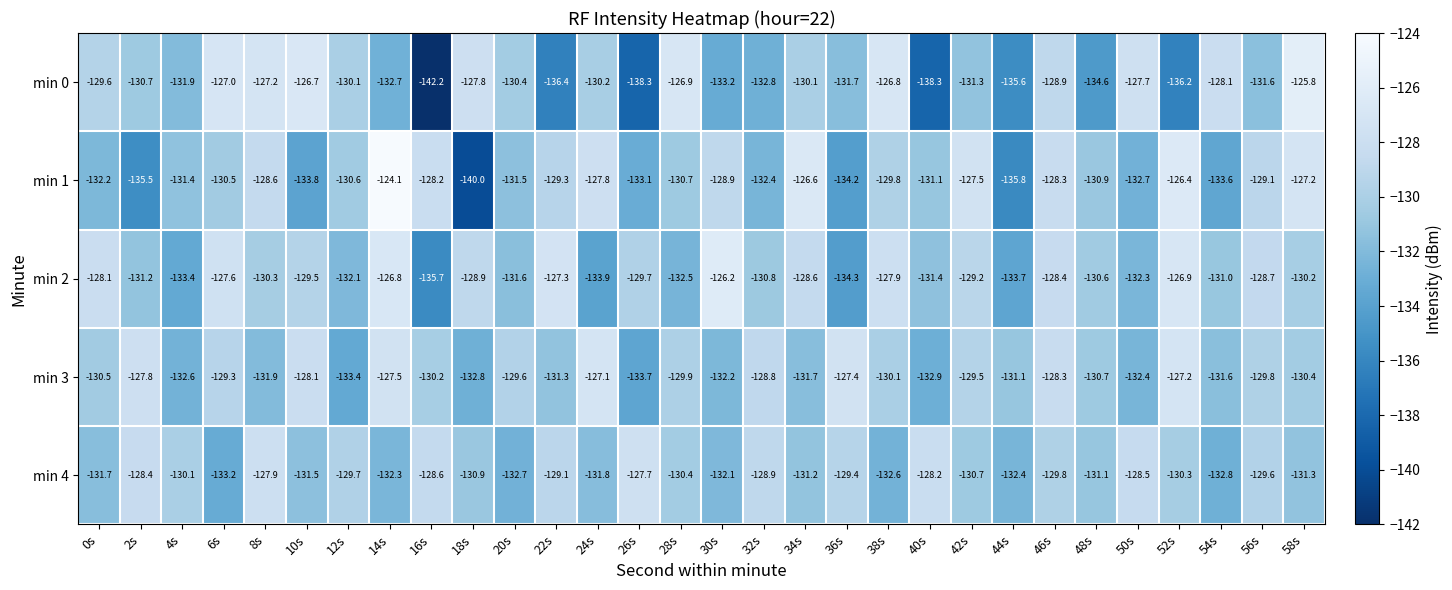

The value of min 4 at 52s is -88.4. True or false?

False